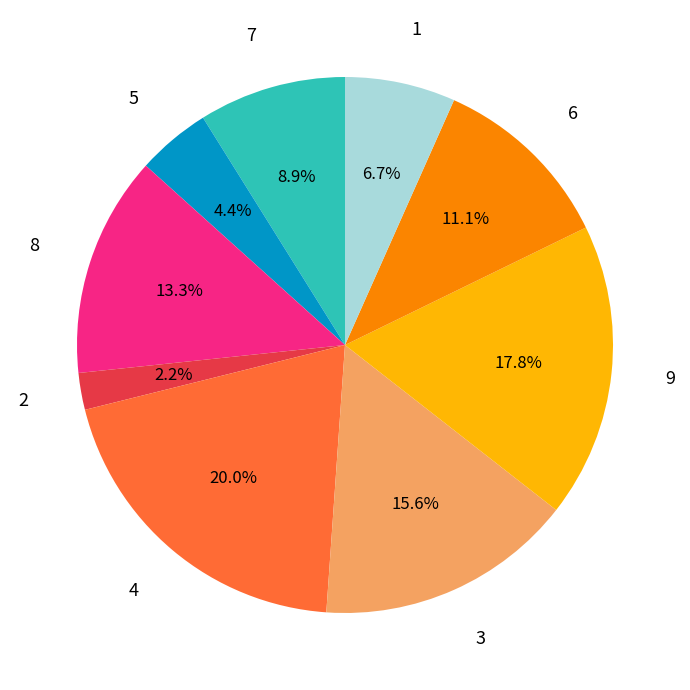

Which category has the smallest portion of the pie?

2